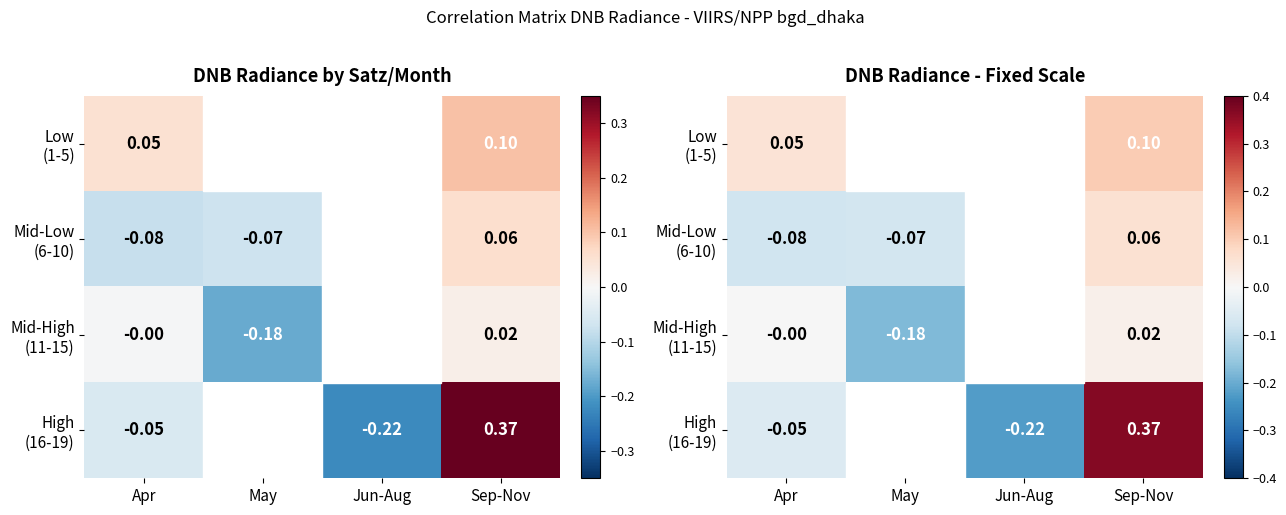

What is the minimum value for Mid-Low (6-10)?

-0.1